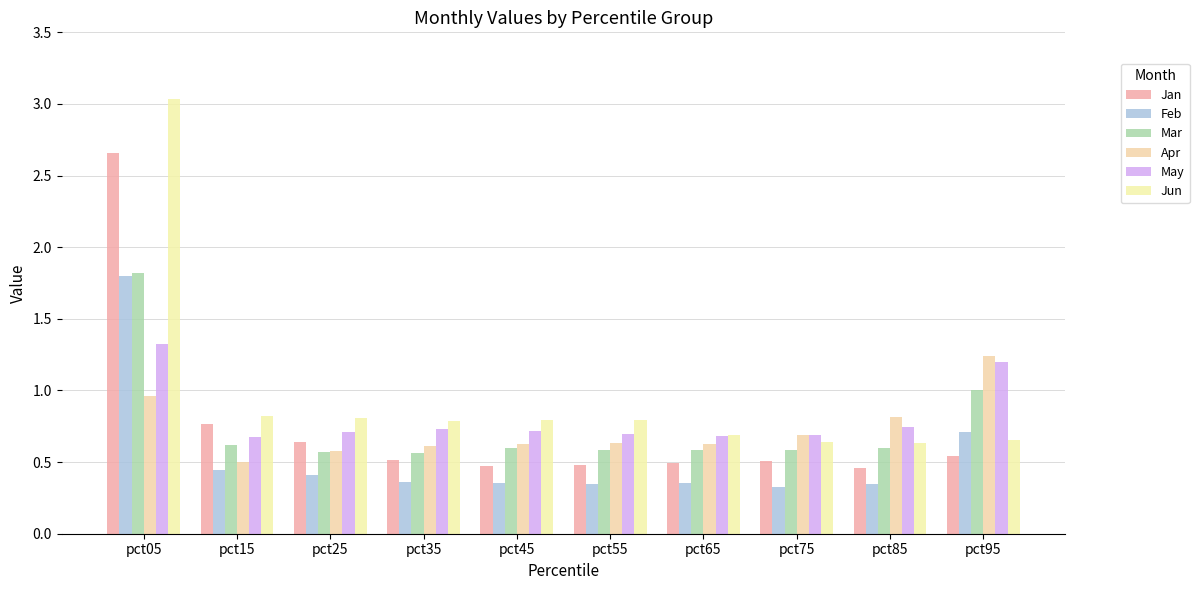

True or false: Jan has a value of 0.2 at pct85.

False